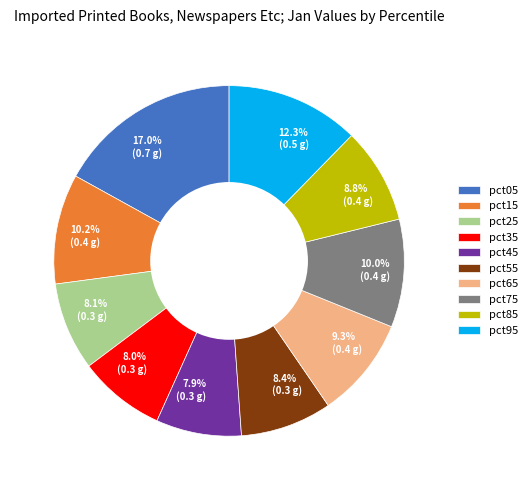

To the nearest percent, what portion does pct75 represent?

10%